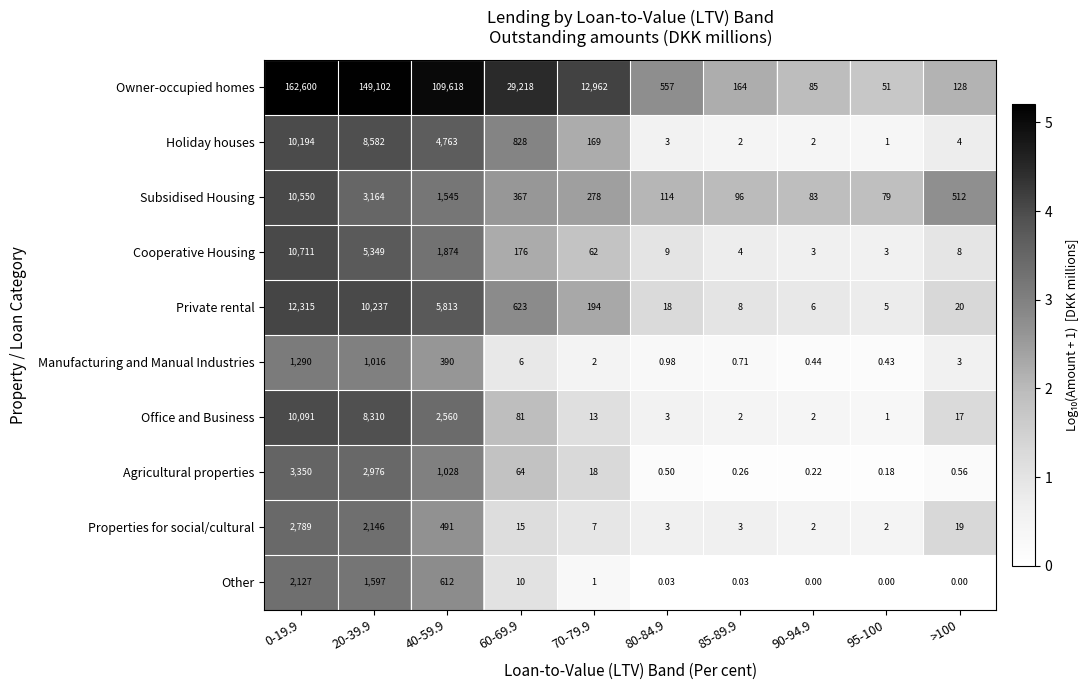

Which series has the largest total across all categories?

Owner-occupied homes